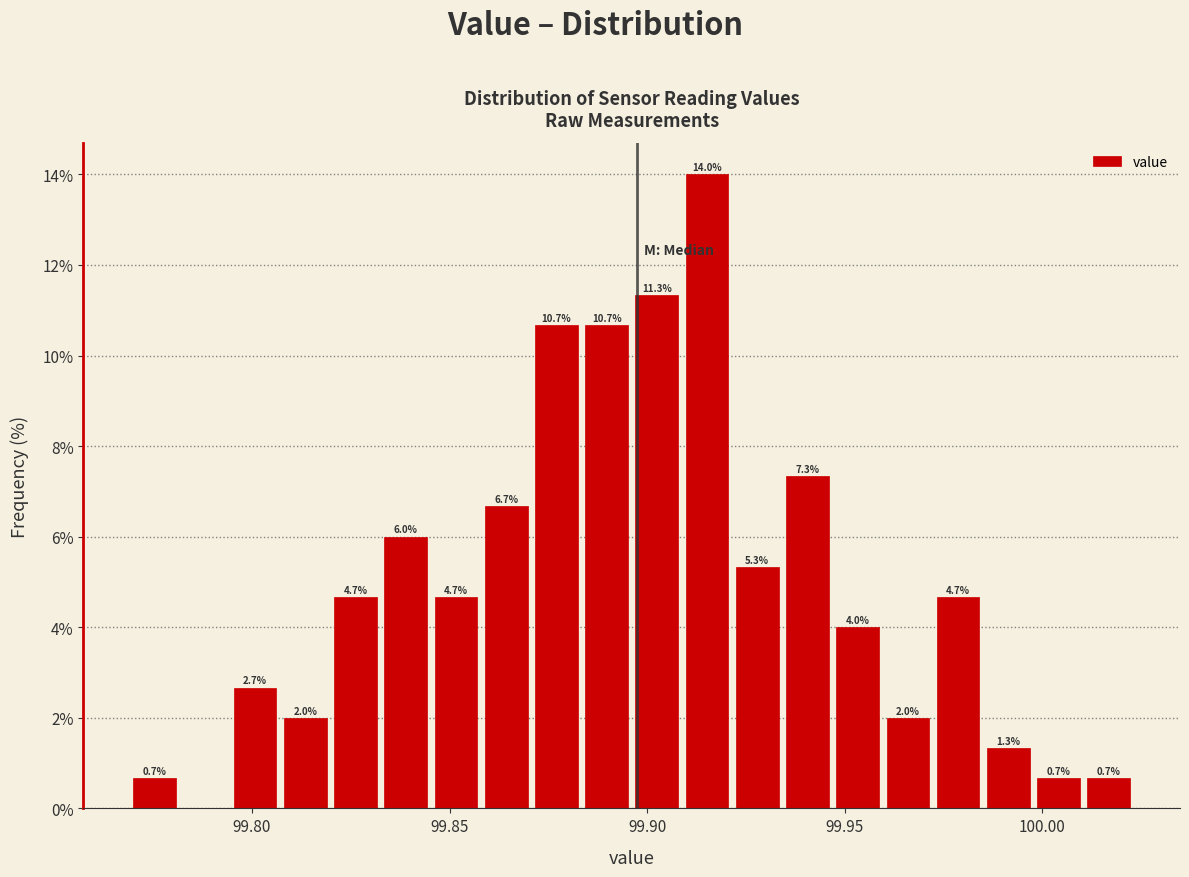

Around what value on the x-axis is the tallest bar? Give the approximate position of its centre, as read against the axis.

99.915